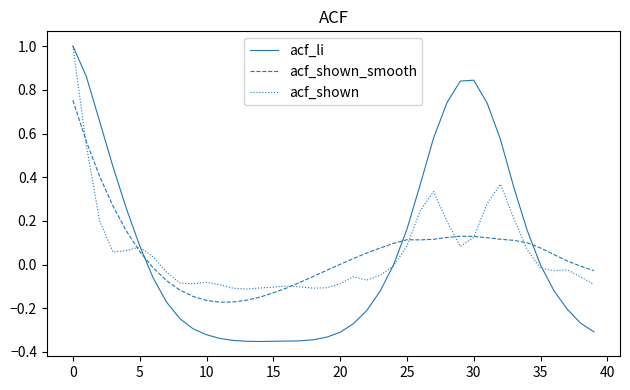

Which series has the widest spread of values?

acf_li